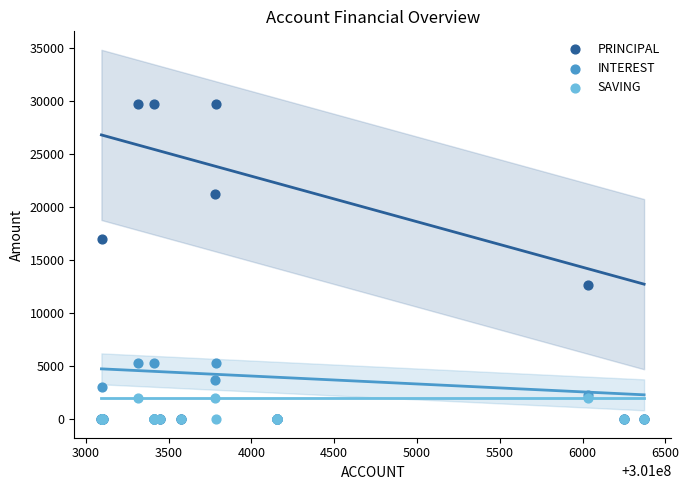

What are all the series names shown in the legend?

PRINCIPAL, INTEREST, SAVING